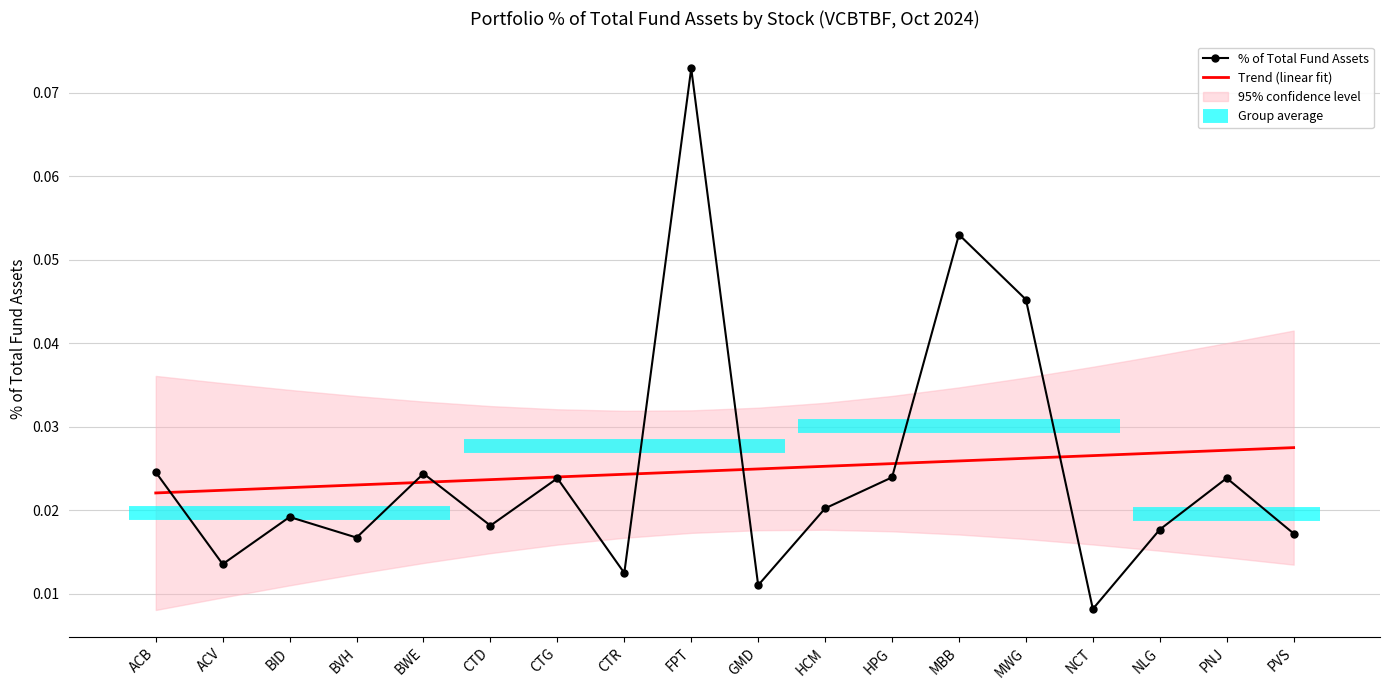

True or false: Trend (linear fit) and % of Total Fund Assets intersect in this chart.

True